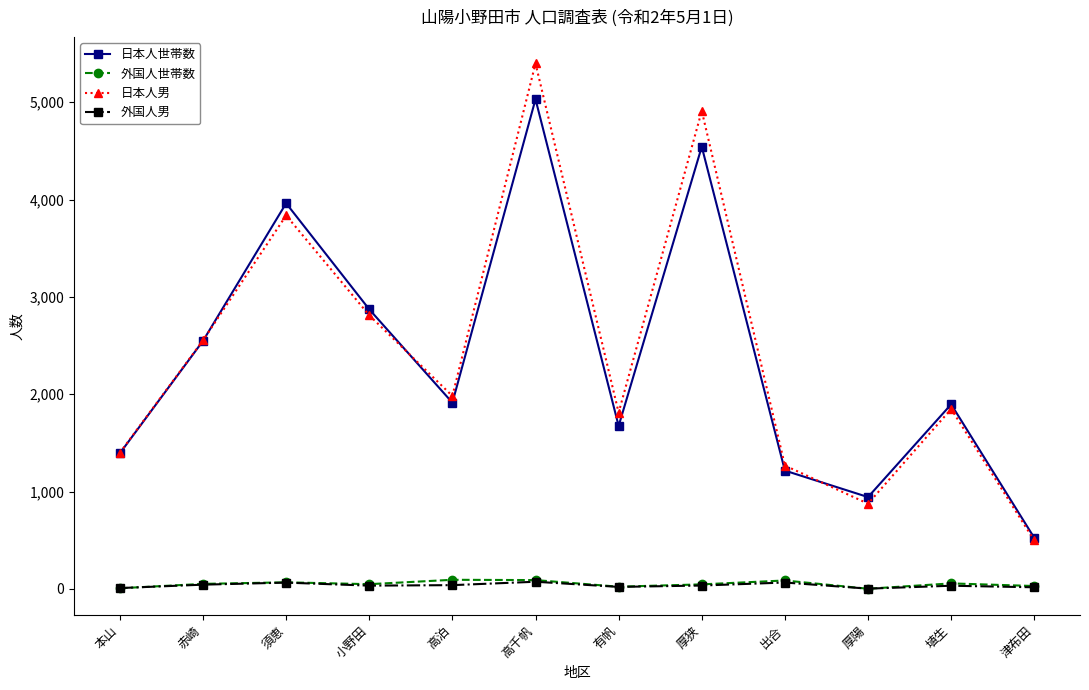

How many series are shown in this chart?

4